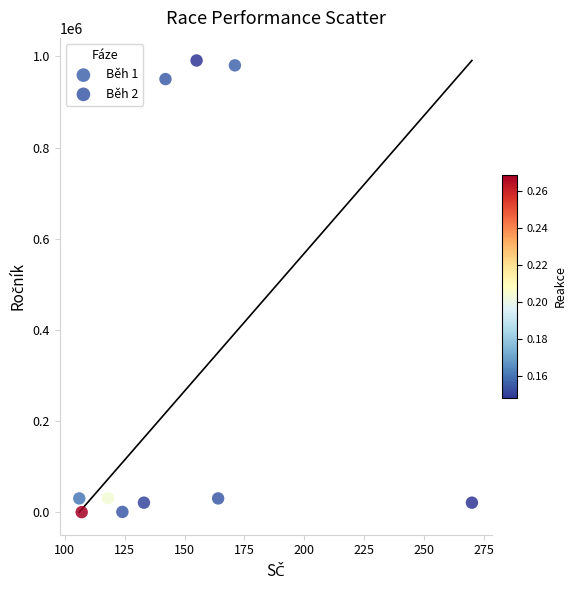

What are all the series names shown in the legend?

Běh 1, Běh 2